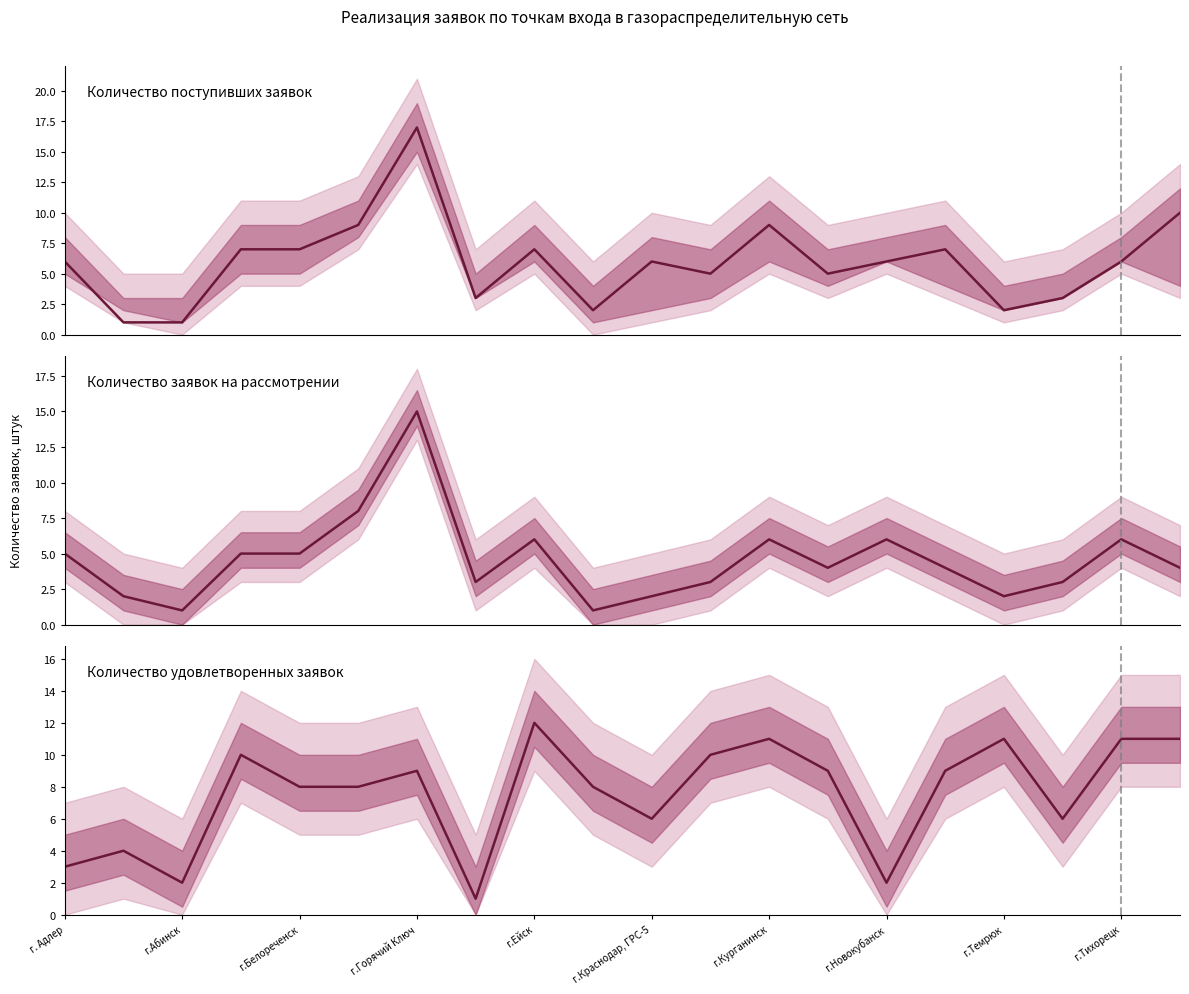

Is the value of Количество удовлетворенных заявок at г.Горячий Ключ greater than the value of Количество заявок на рассмотрении at г.Ейск?

Yes